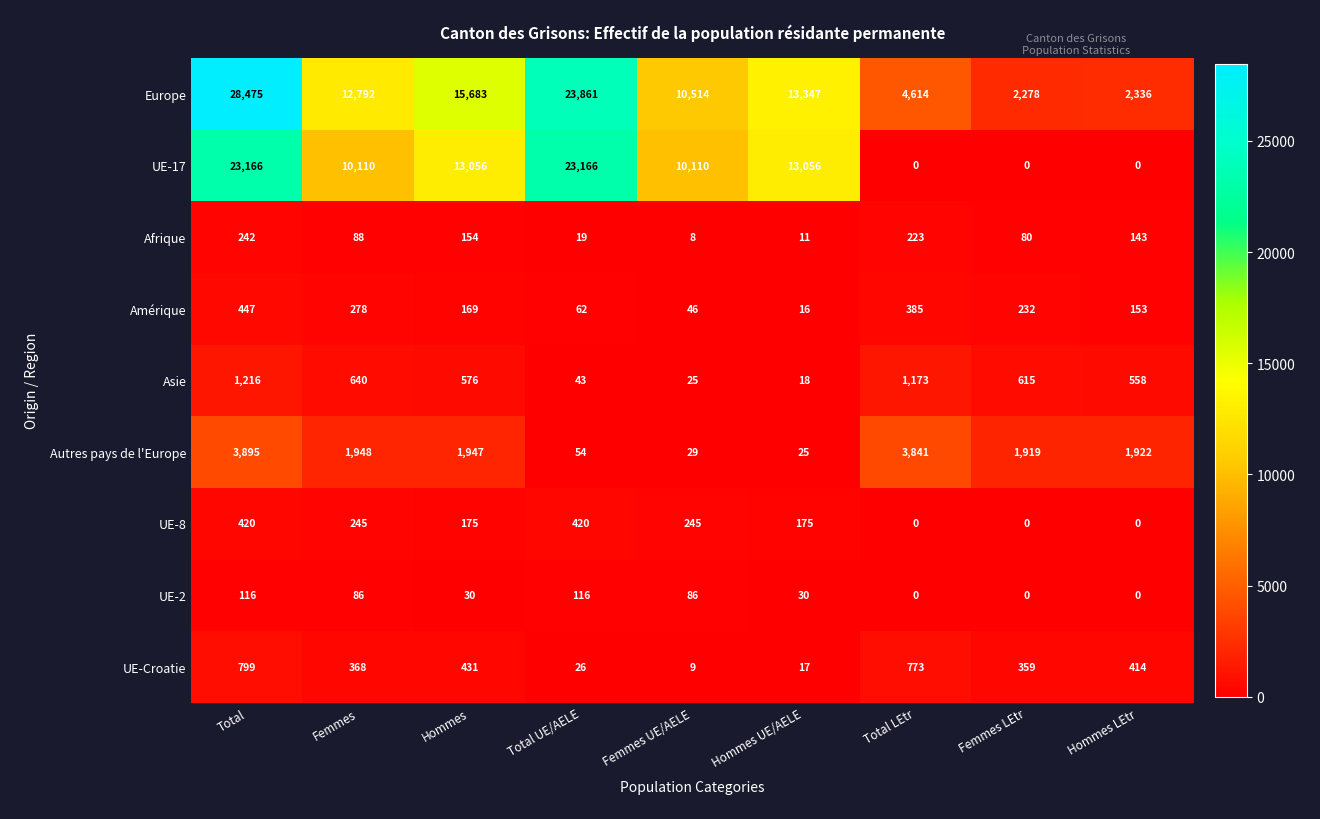

Is it true that Autres pays de l'Europe equals 1250 at Total LEtr?

False